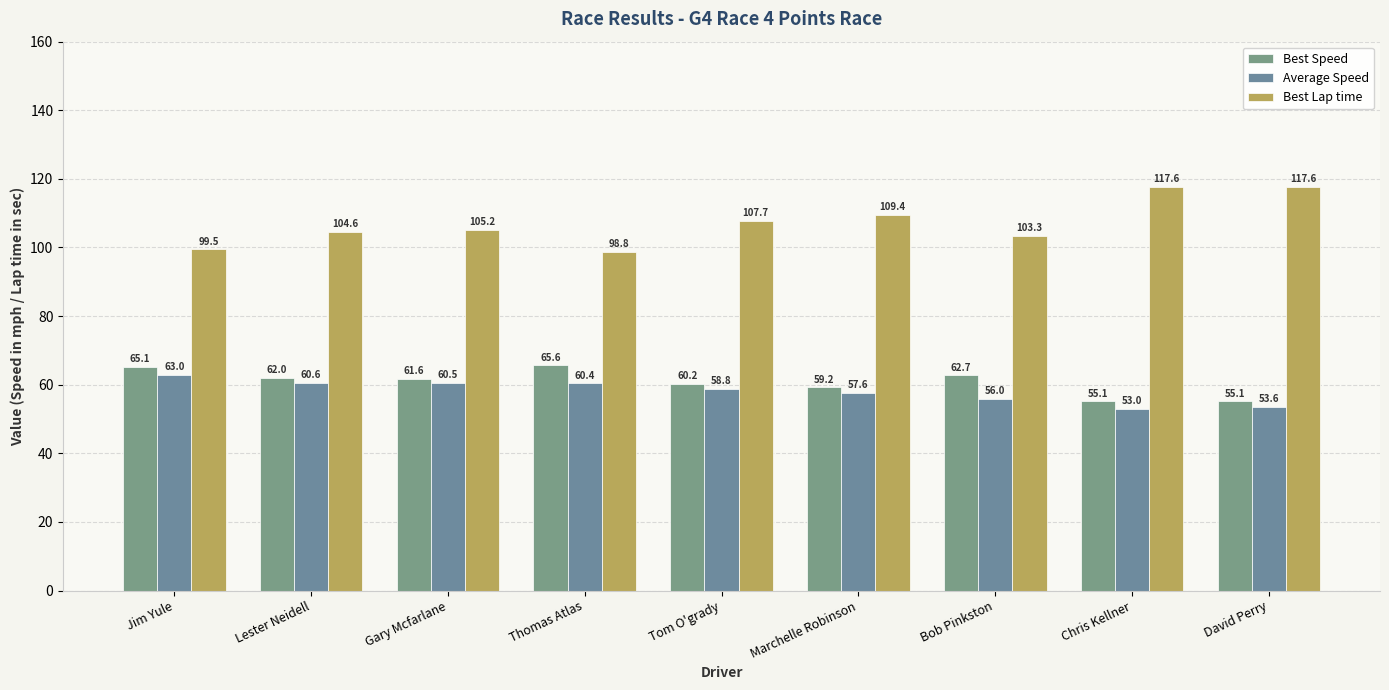

Rank the series at Thomas Atlas from highest to lowest value.

Best Lap time, Best Speed, Average Speed